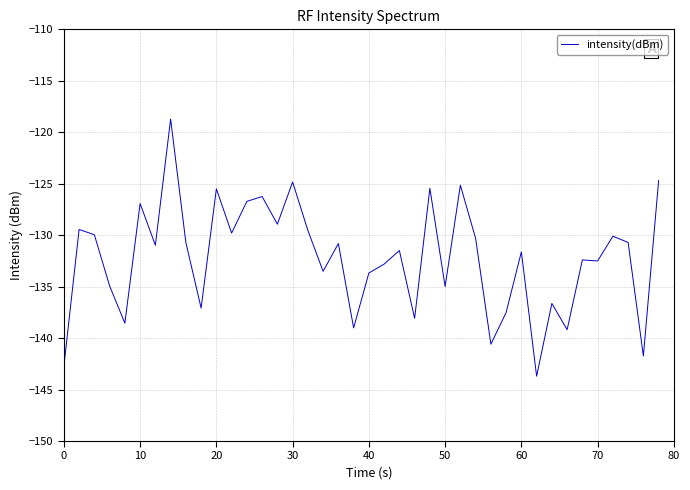

How many lines are shown in the chart?

1